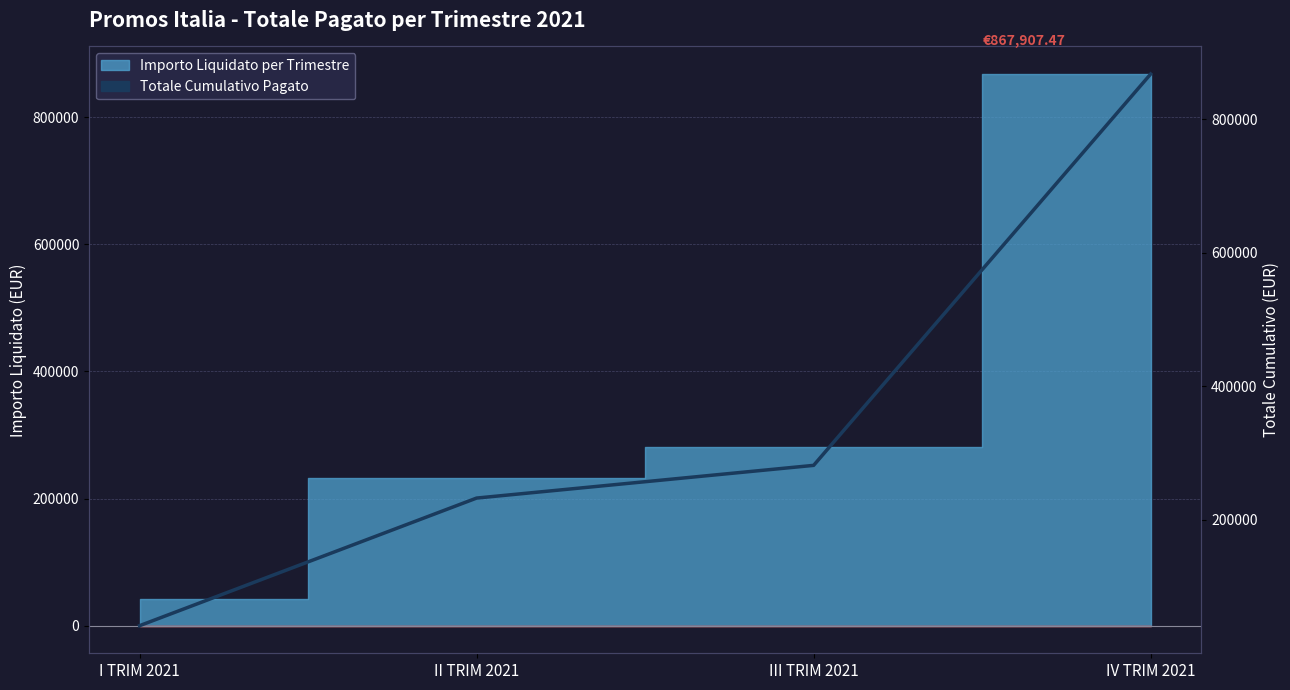

What is the difference between the second highest and second lowest values?

48988.5